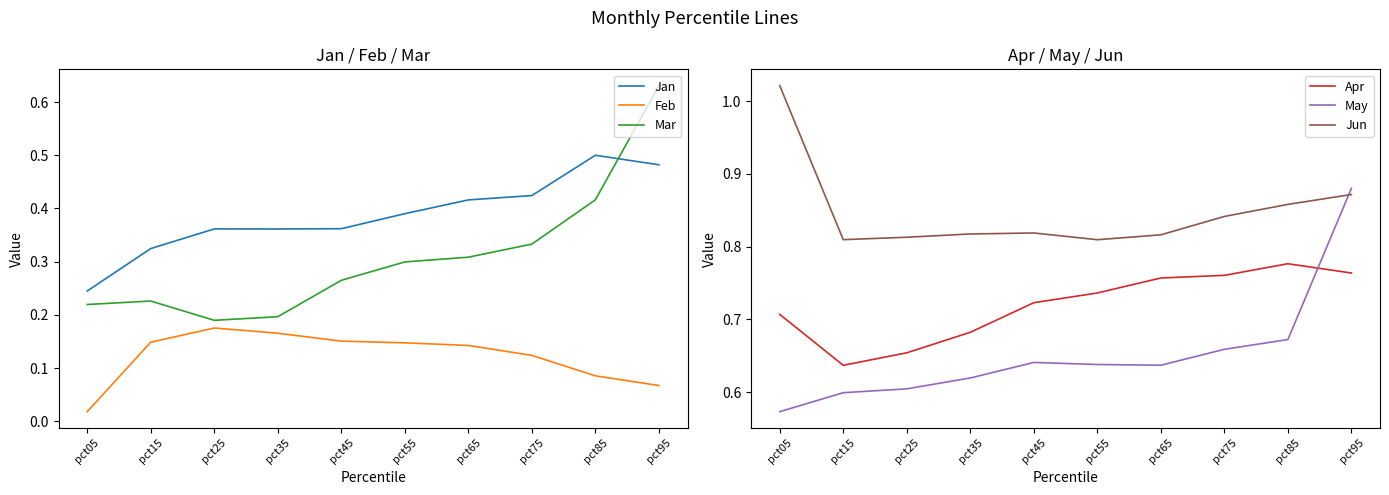

True or false: Jan has a value of 0.4 at pct05.

False